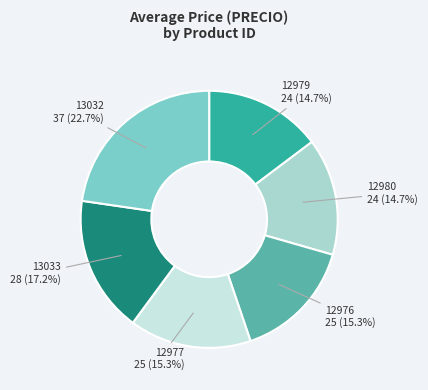

How many slices are in this pie chart?

6